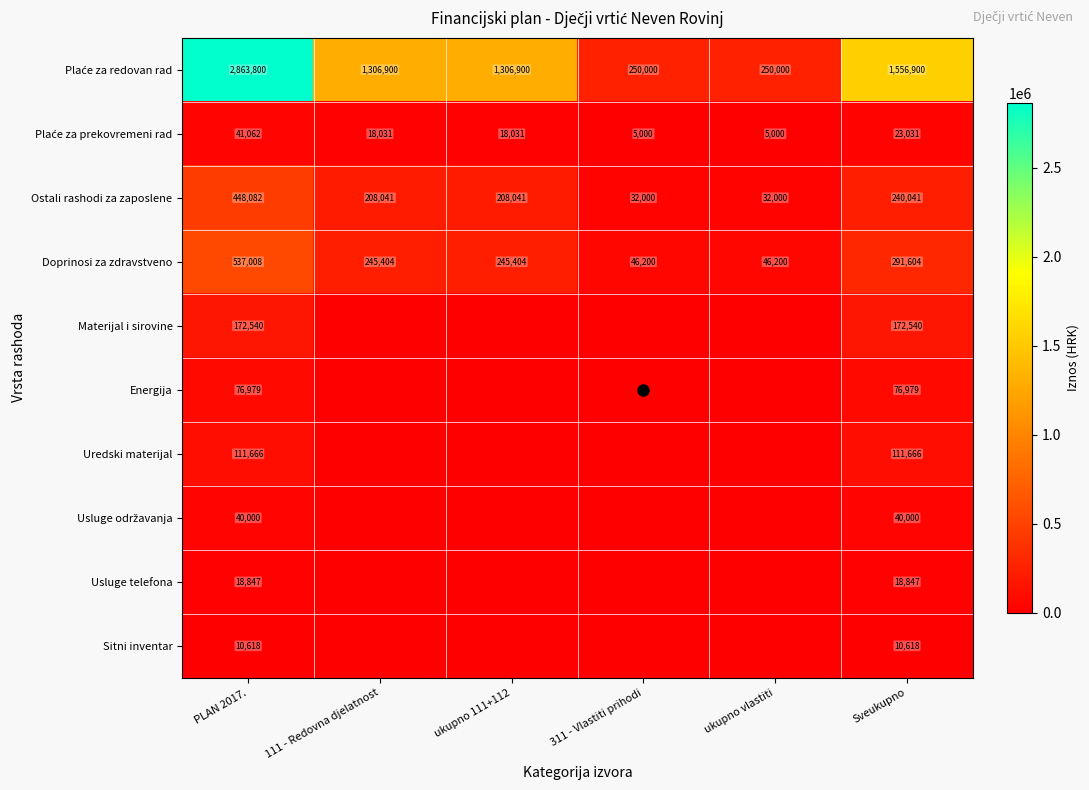

At which label does Usluge telefona reach its peak?

PLAN 2017.